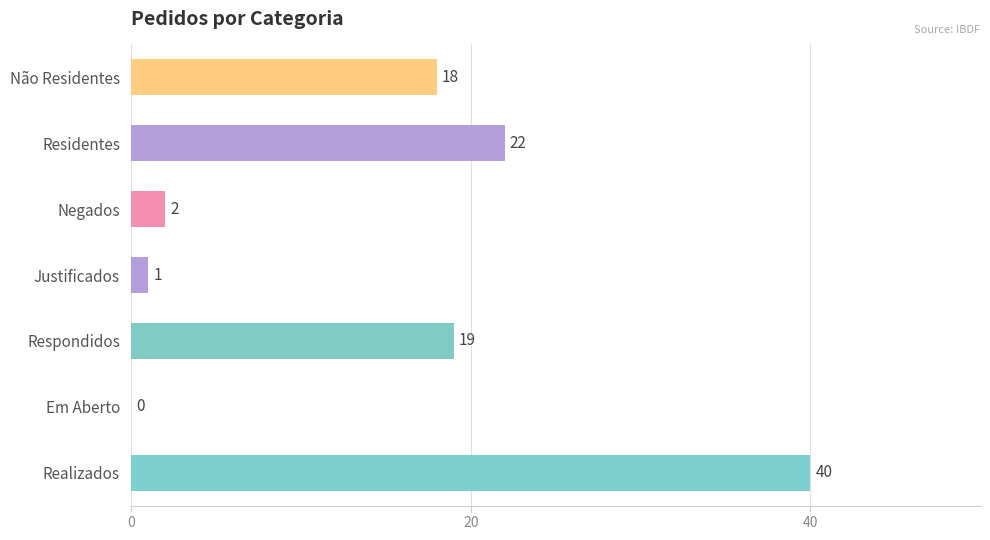

Reading bottom to top, transcribe all the data shown in this chart.

Realizados=40	Em Aberto=0	Respondidos=19	Justificados=1	Negados=2	Residentes=22	Não Residentes=18